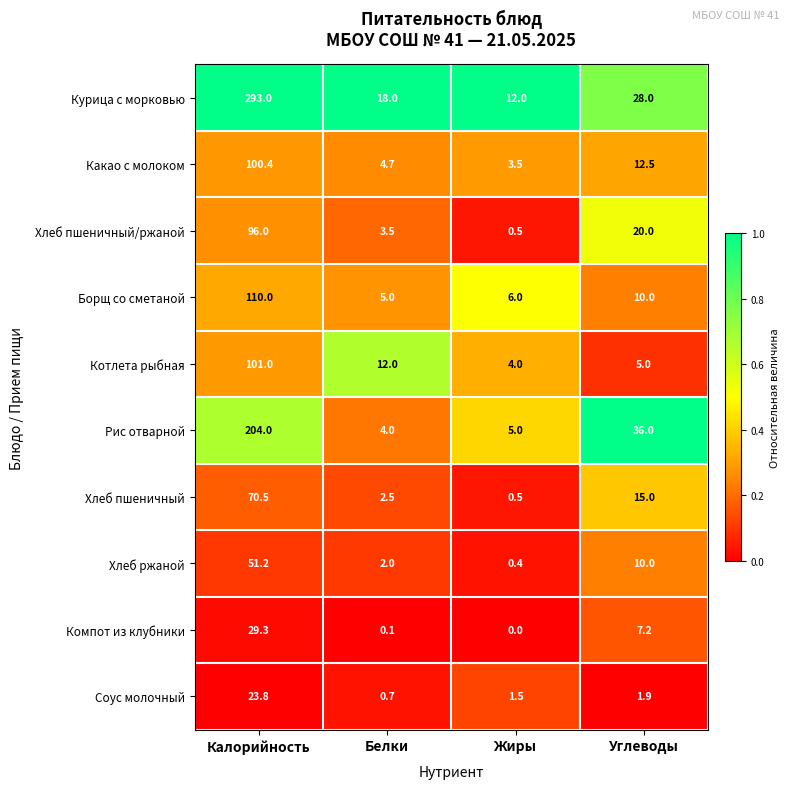

Rank the series by their maximum value, from lowest to highest.

Соус молочный, Компот из клубники, Хлеб ржаной, Хлеб пшеничный, Хлеб пшеничный/ржаной, Какао с молоком, Котлета рыбная, Борщ со сметаной, Рис отварной, Курица c морковью